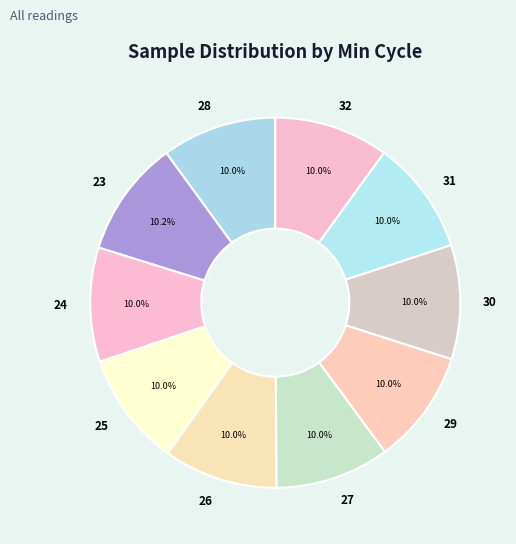

To the nearest percent, what is the combined percentage of 31 and 29?

20%